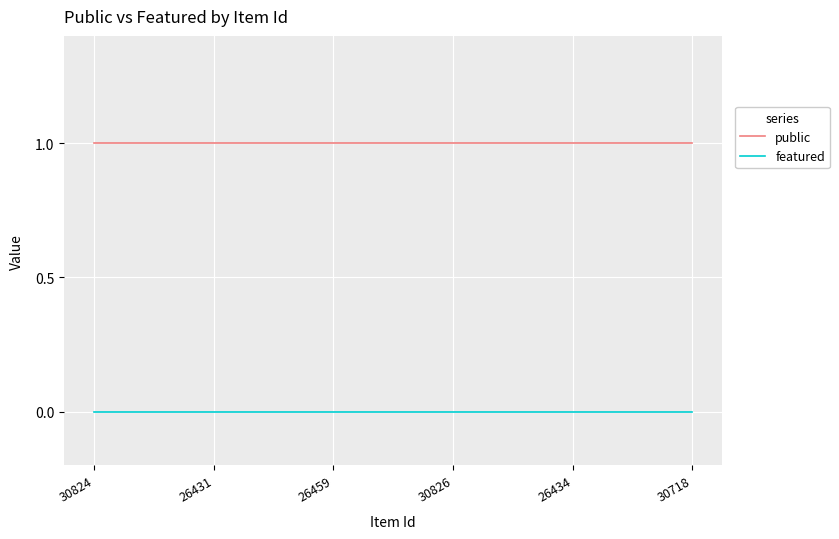

Count the number of categories in the chart.

6